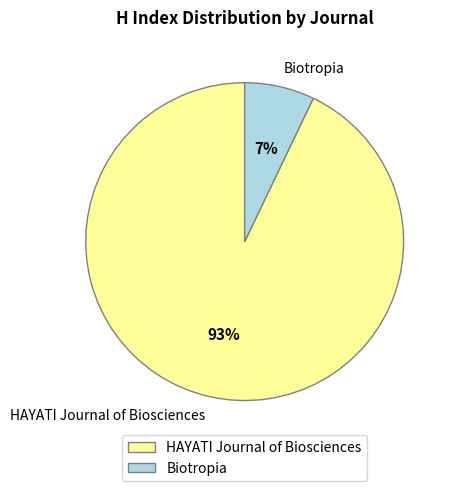

True or false: HAYATI Journal of Biosciences accounts for 93% of the total.

True